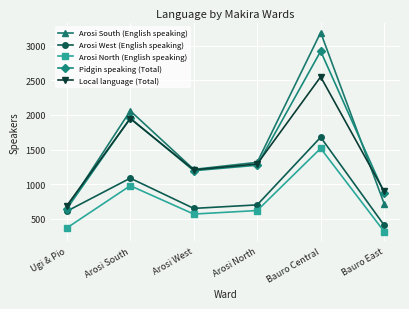

Reading left to right, transcribe all the data shown in this chart.

Arosi South (English speaking): 650	2061	1212	1314	3195	716
Arosi West (English speaking): 606	1085	647	698	1678	404
Arosi North (English speaking): 363	976	565	616	1517	312
Pidgin speaking (Total): 641	1955	1193	1273	2924	874
Local language (Total): 686	1948	1205	1291	2553	893